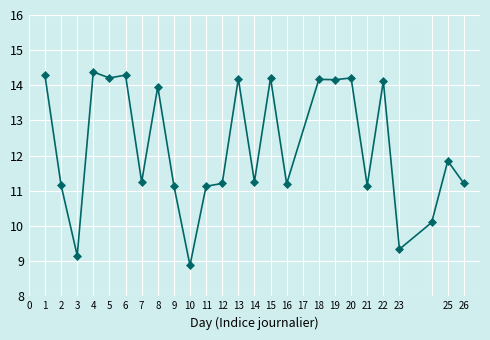

What is the minimum value shown in the chart?

8.9